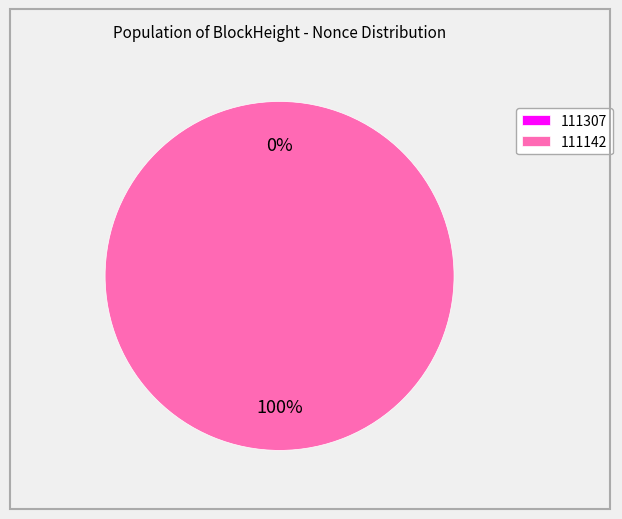

Is it true that 111307 is 7% of the pie?

False